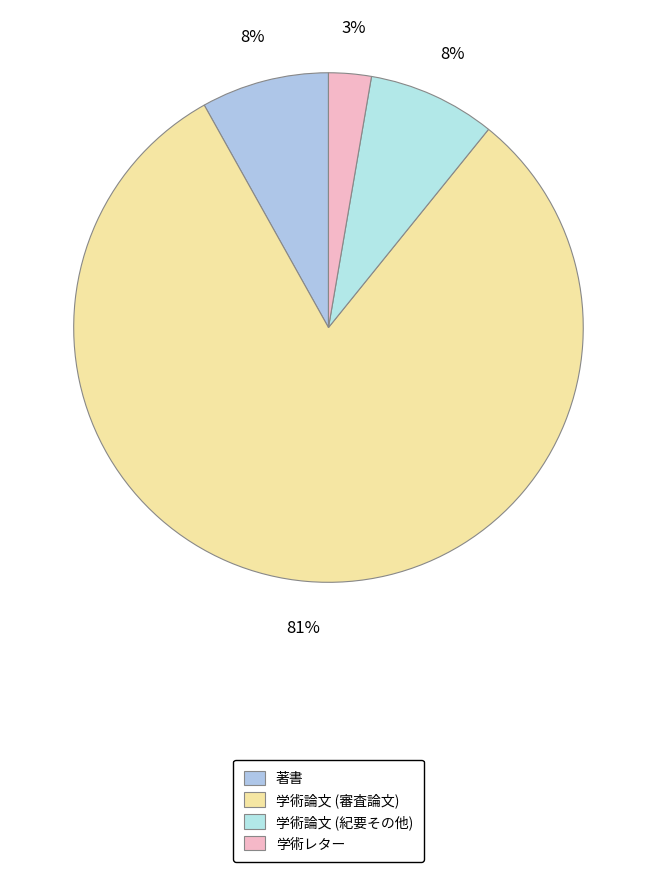

What is the largest slice in the pie chart?

学術論文 (審査論文)